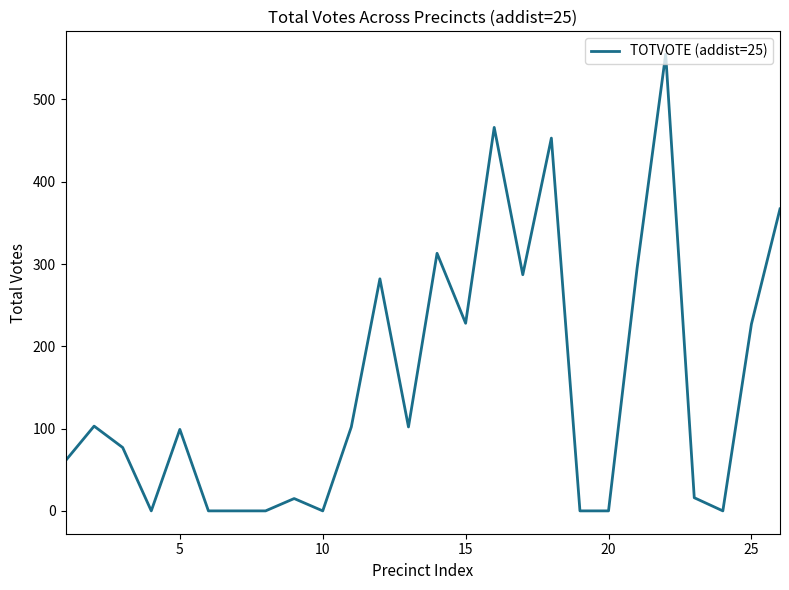

What is the greatest value displayed?

555